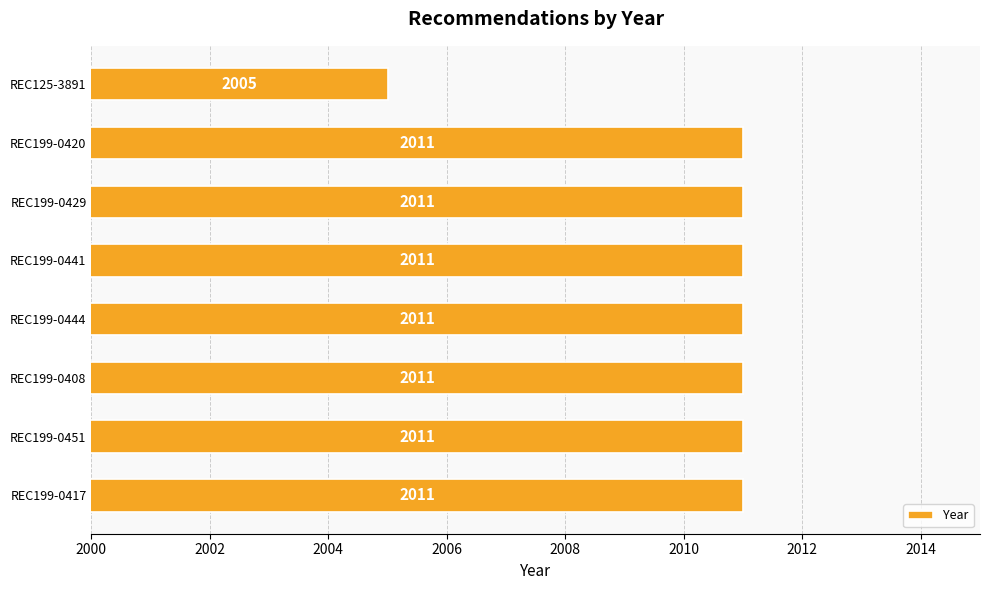

What is the sum of the values at REC199-0444 and REC199-0417?

4022